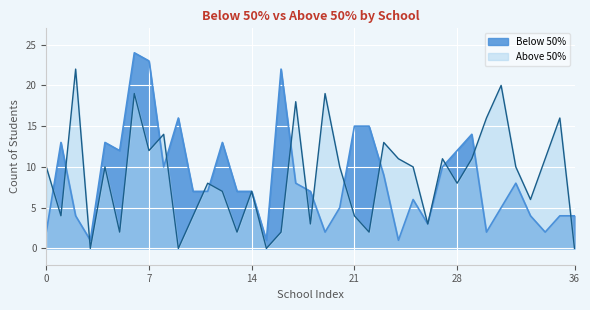

Rank the series by their maximum value, from lowest to highest.

Above 50%, Below 50%